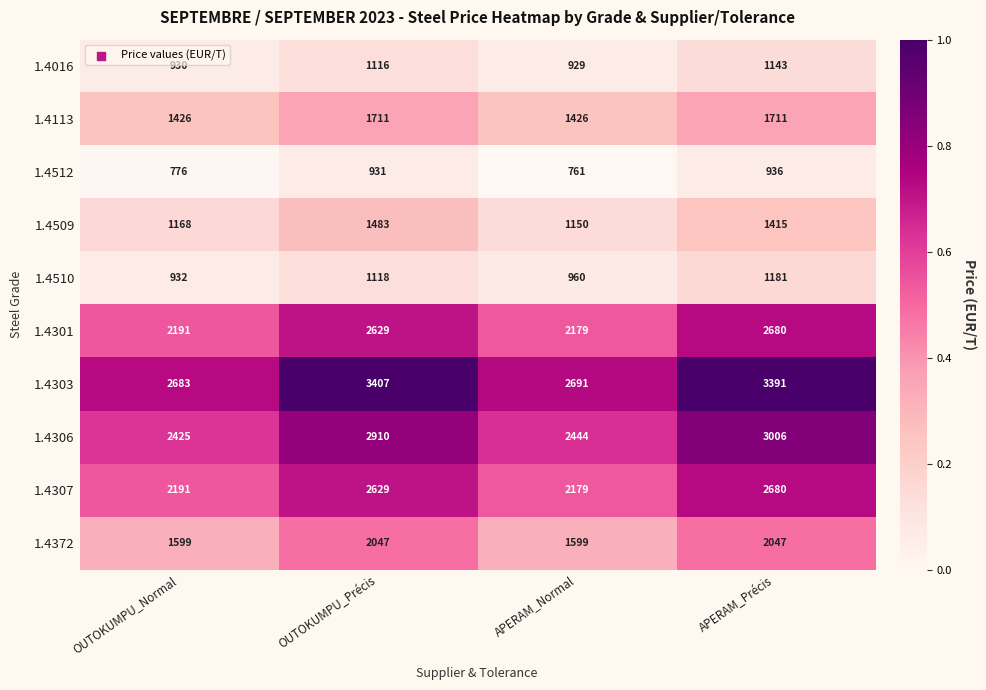

Count the 1.4372 values in the range 1599 to 2047.

4